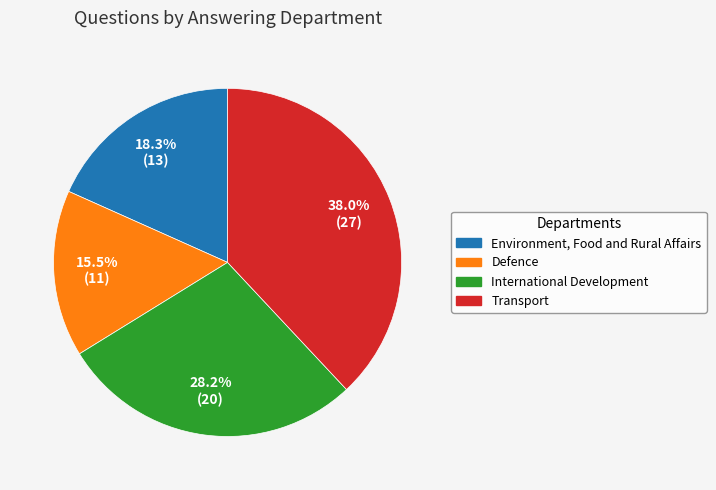

Combined, what portion of the pie is Transport and International Development?

66.2%